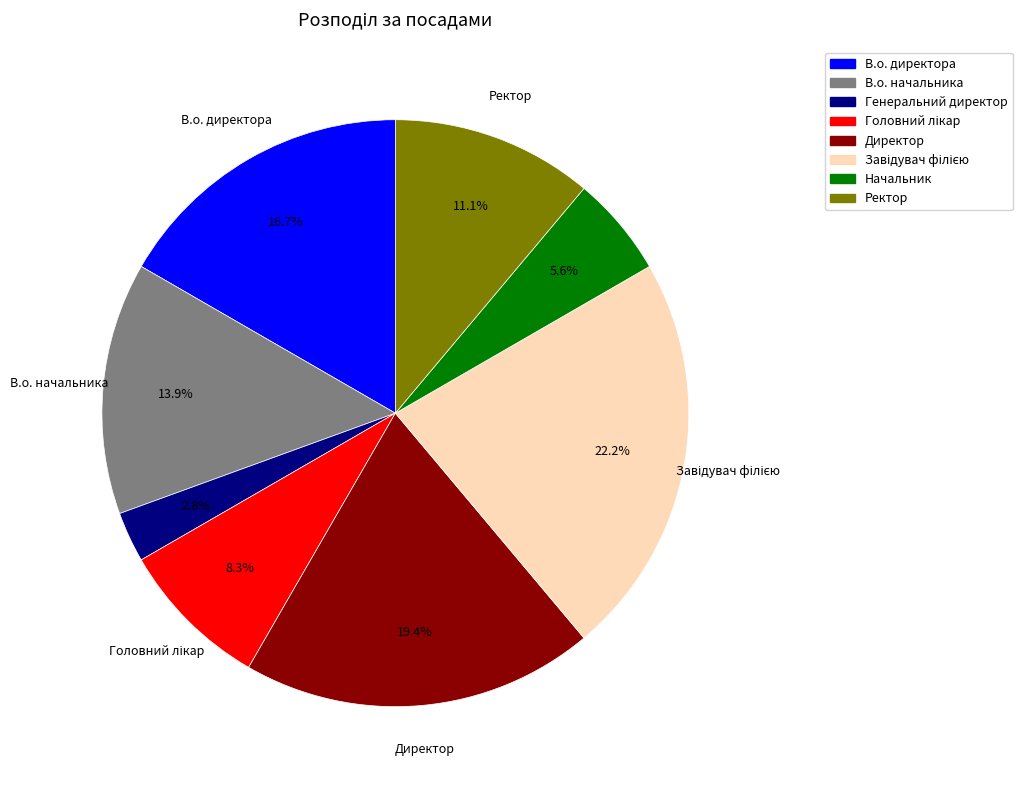

To the nearest percent, what percentage of the pie is Начальник?

6%